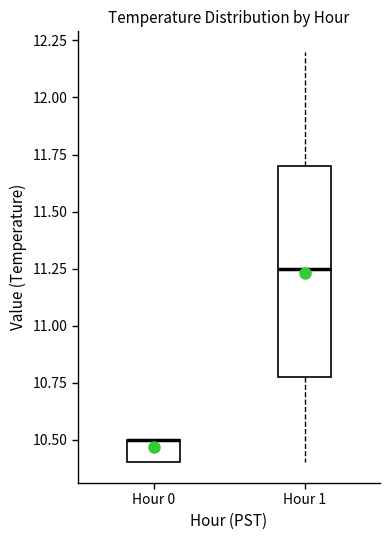

Comparing the boxes themselves (not the whiskers), which one is the tallest?

Hour 1